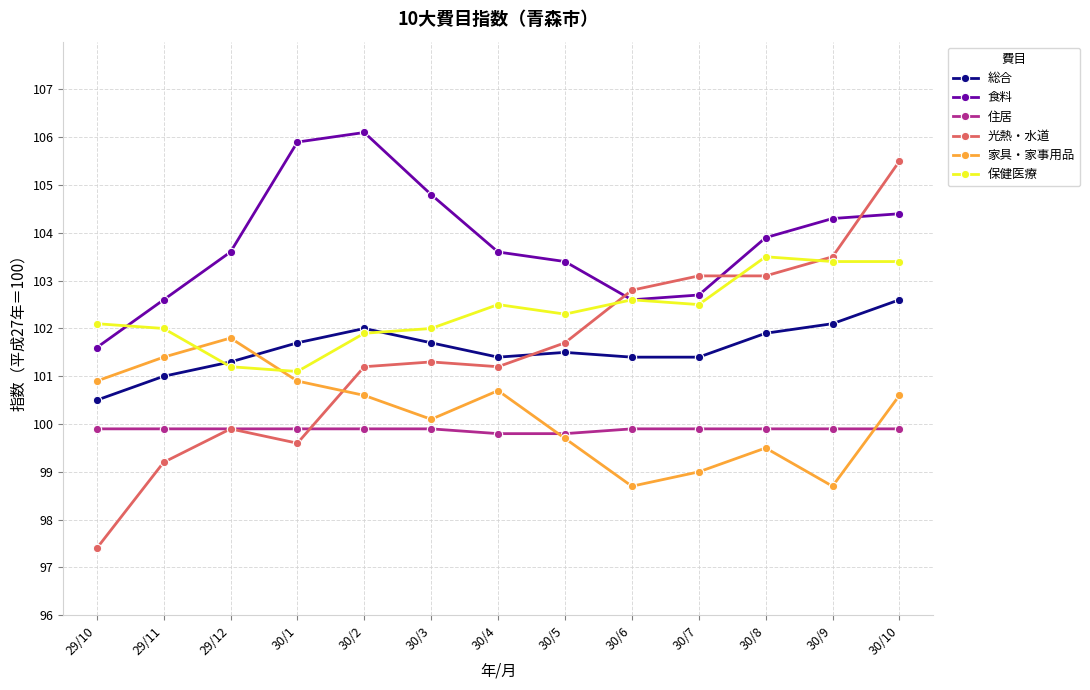

Which label corresponds to the smallest value in the chart?

29/10